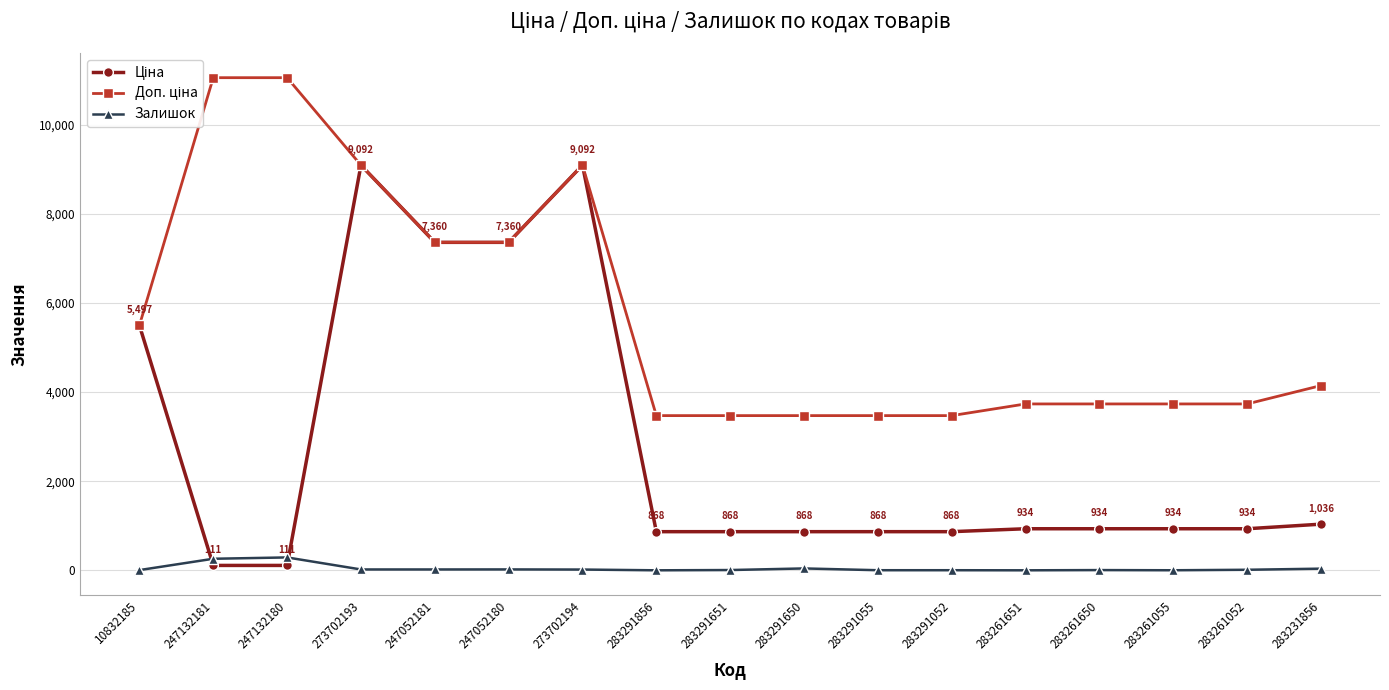

What is the maximum value shown in the chart?

11055.0